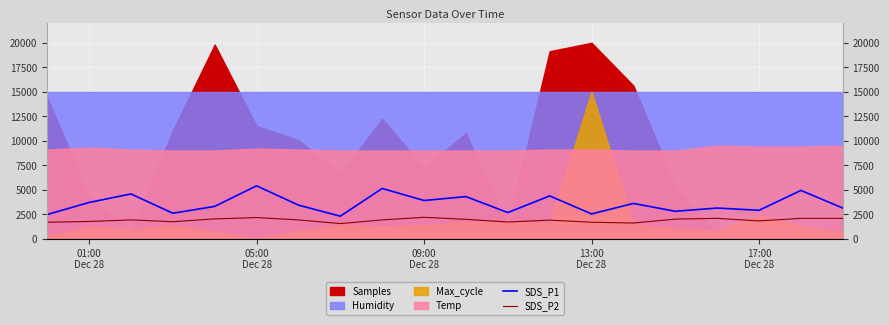

What is the average value of the SDS_P2 series?

1888.0